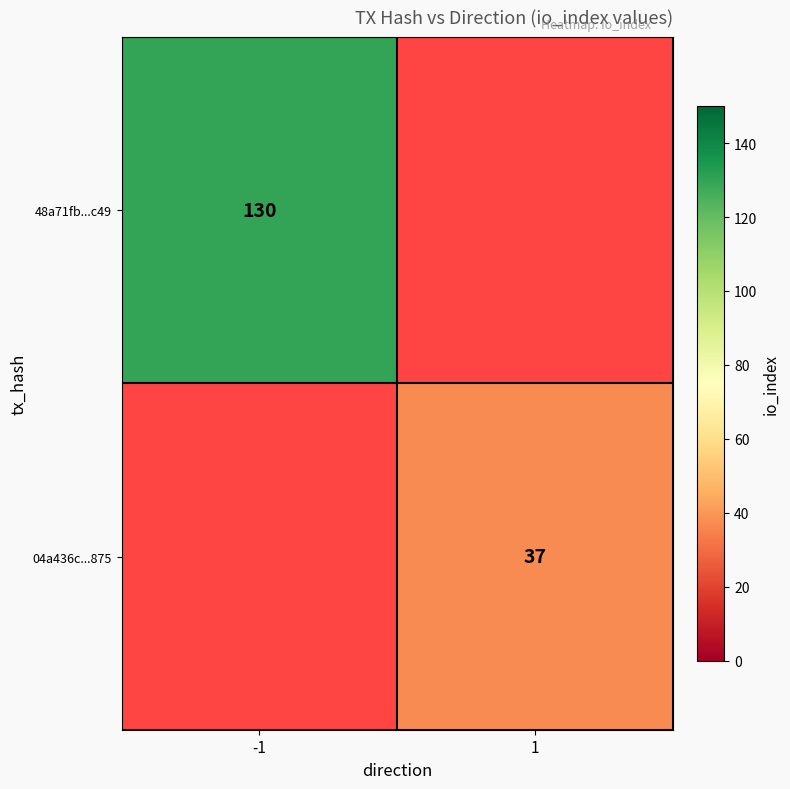

The 48a71fb...c49 series shows 212 at -1. True or false?

False